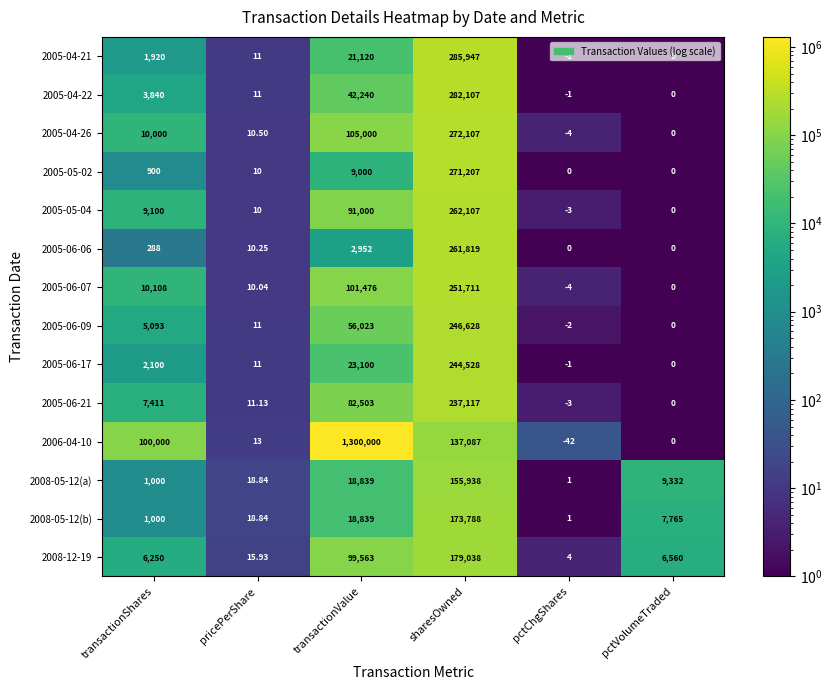

Which label corresponds to the smallest value in the chart?

pctChgShares